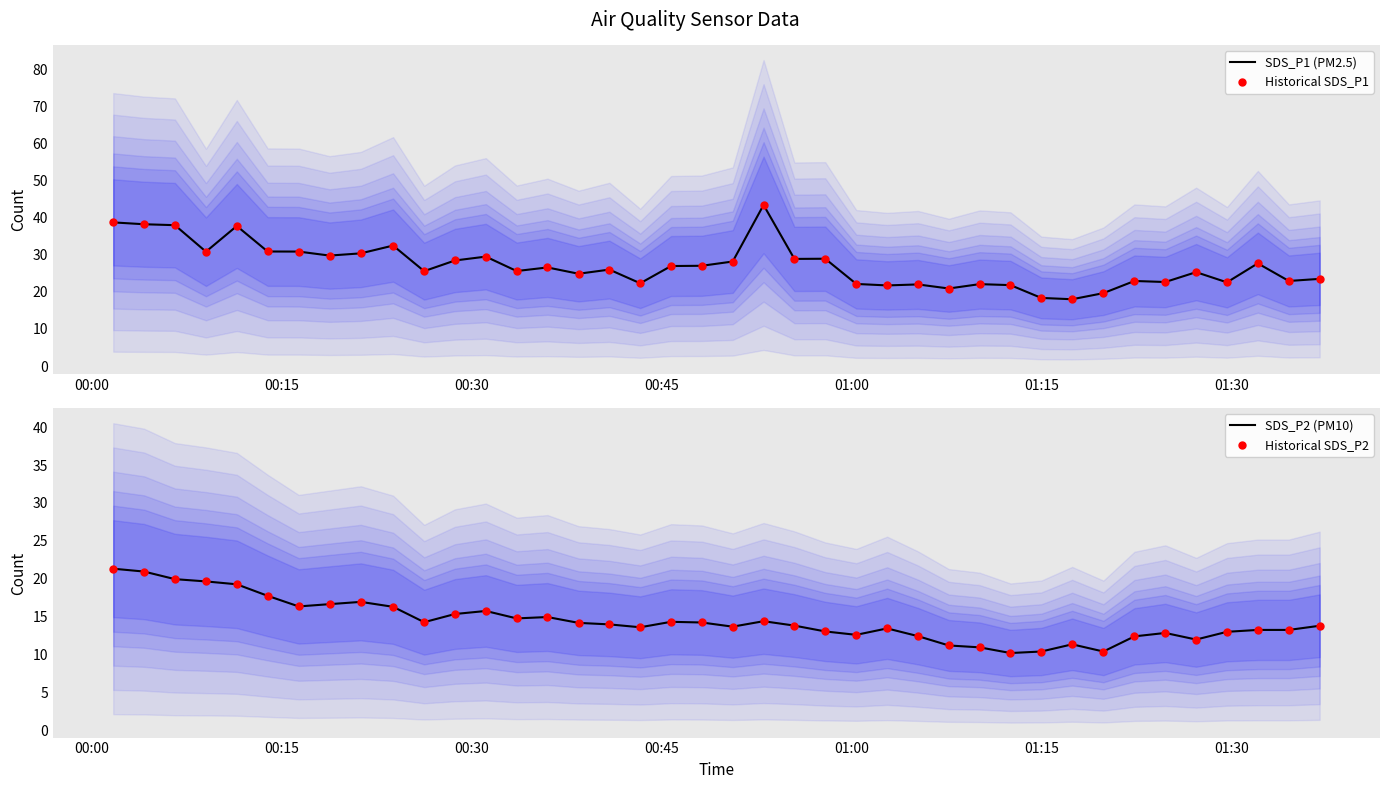

What is the highest value of the SDS_P1 (PM2.5) series?

43.5